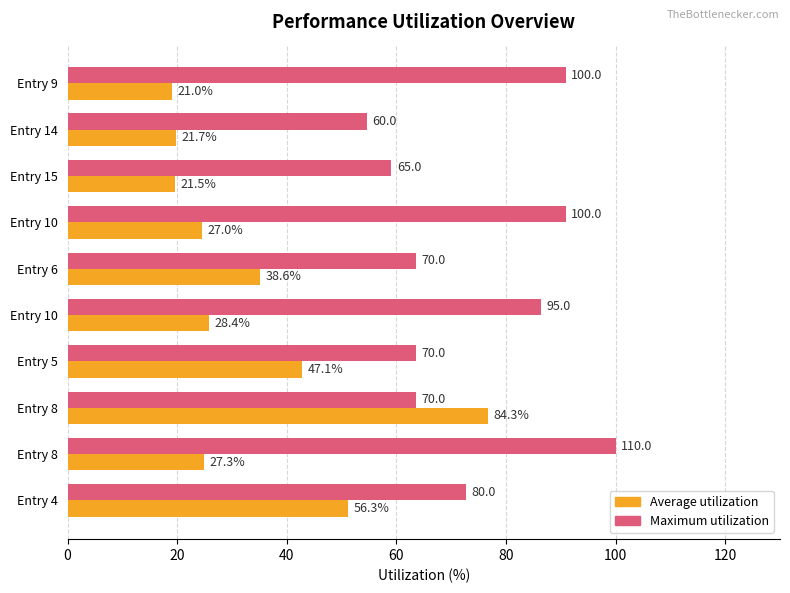

At which category does the chart reach its minimum across all series?

Entry 9